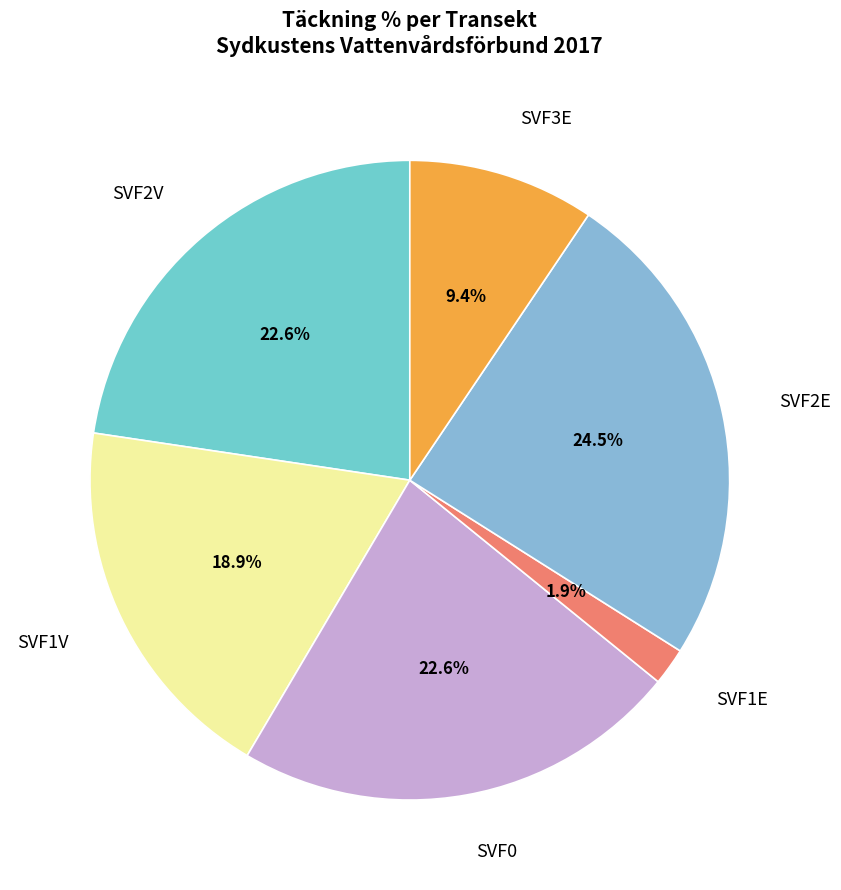

To the nearest percent, what portion does SVF3E represent?

9%